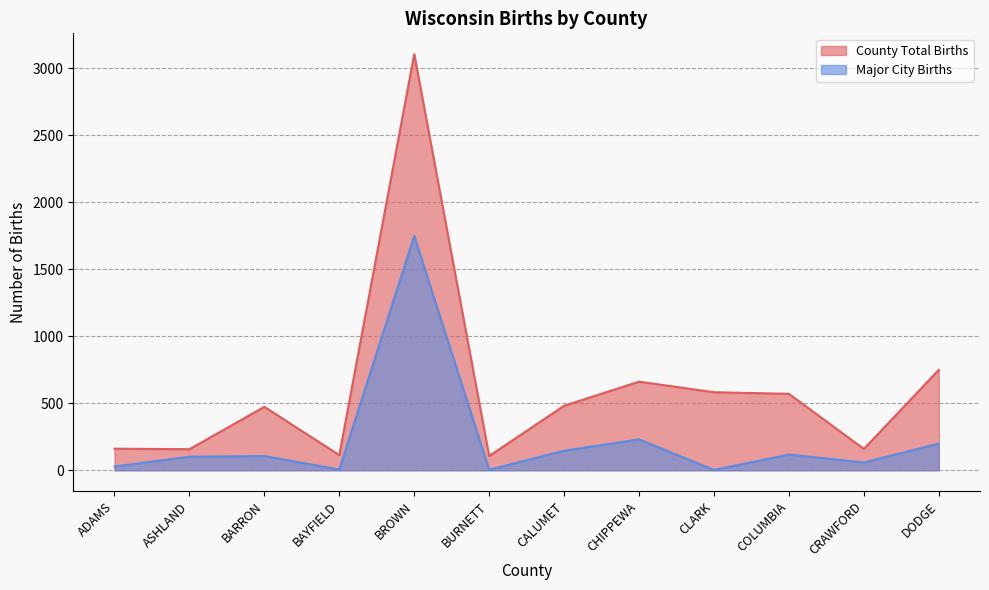

How many values in the County Total Births series are below 481?

6